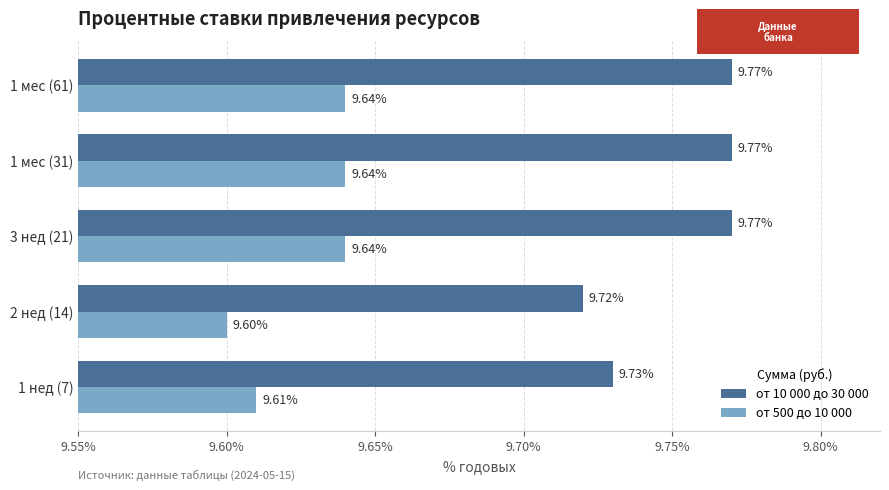

What is the total value across all series at 1 мес (61)?

19.4